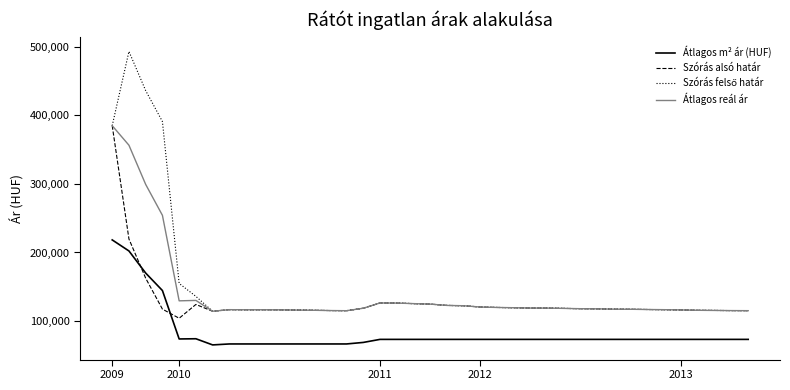

What is the maximum value for Átlagos m² ár (HUF)?

218333